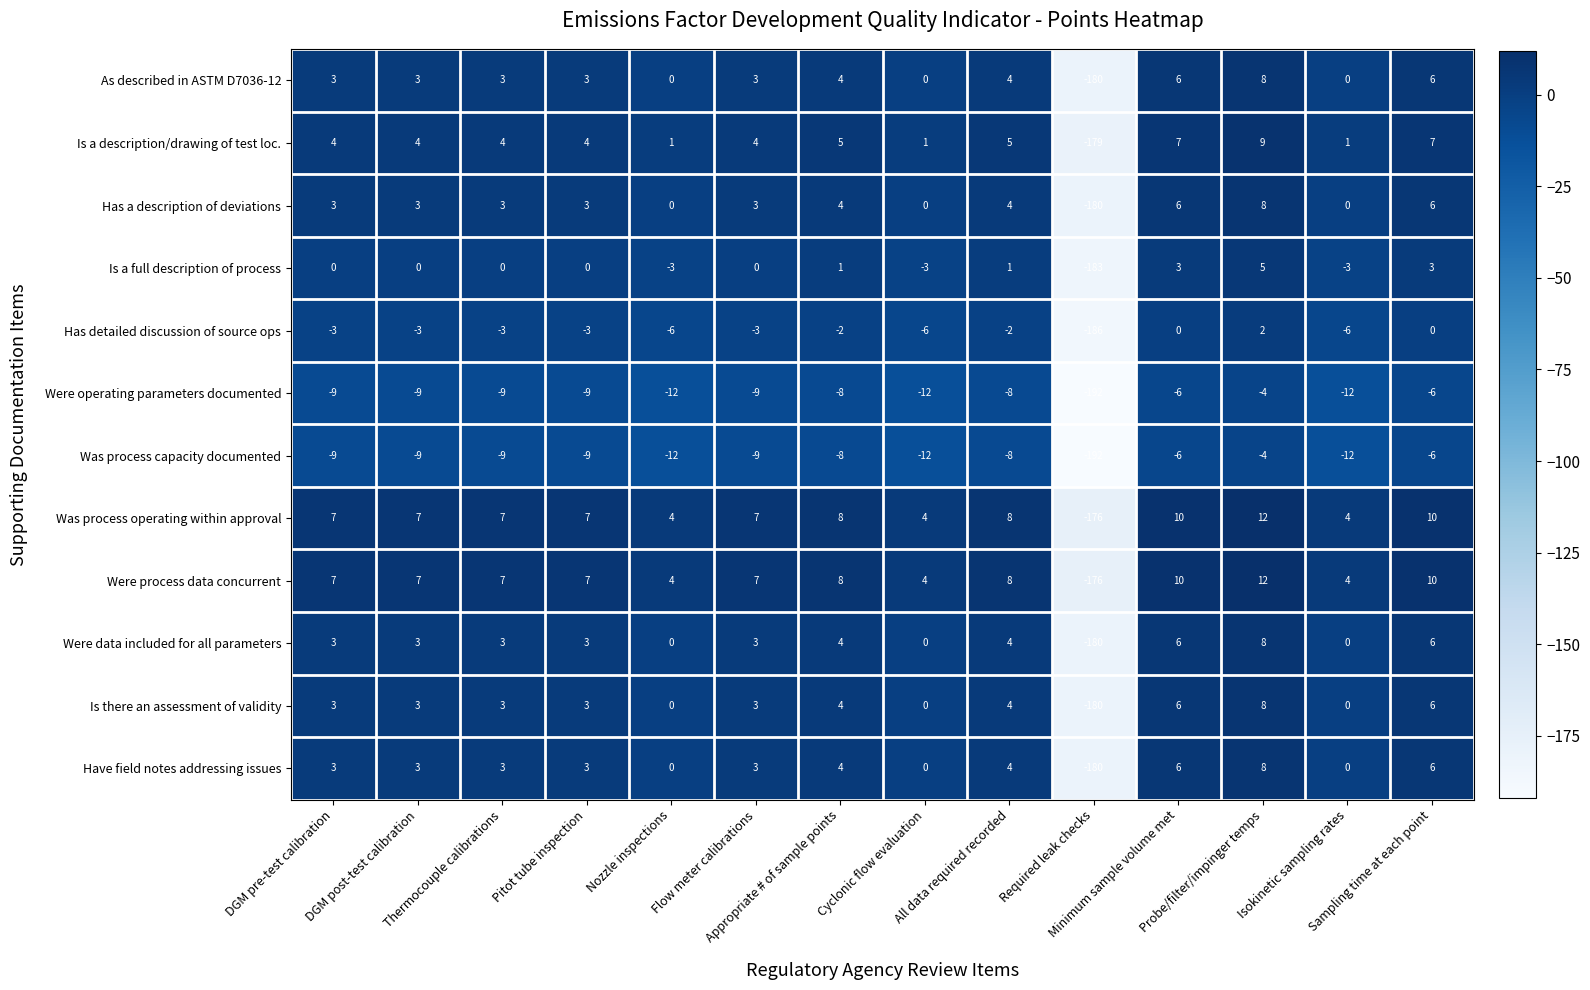

Count the number of data series in this chart.

12